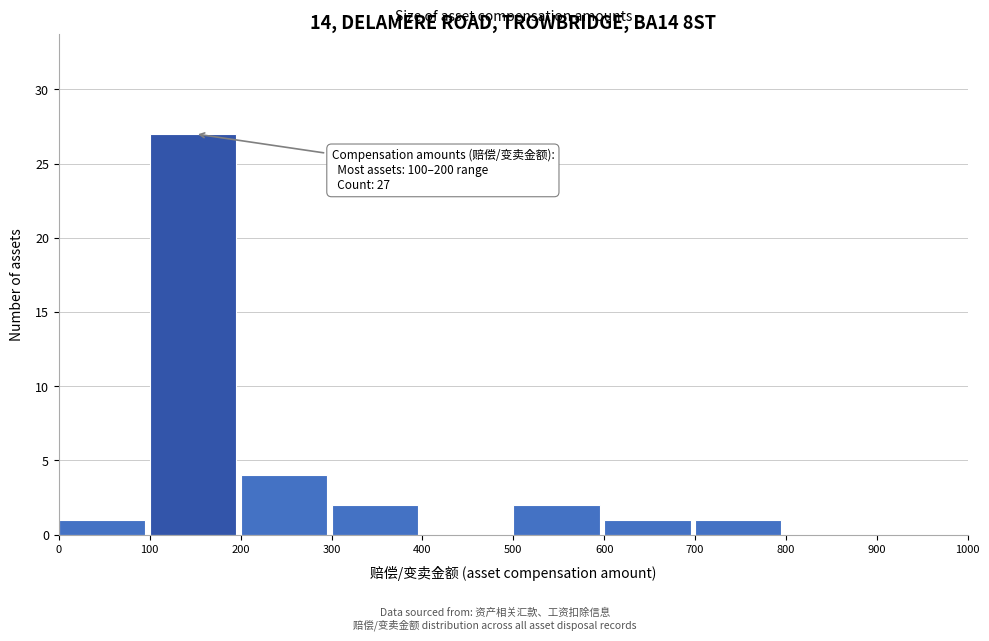

Which range on the x-axis has the tallest bar?

100 to 200